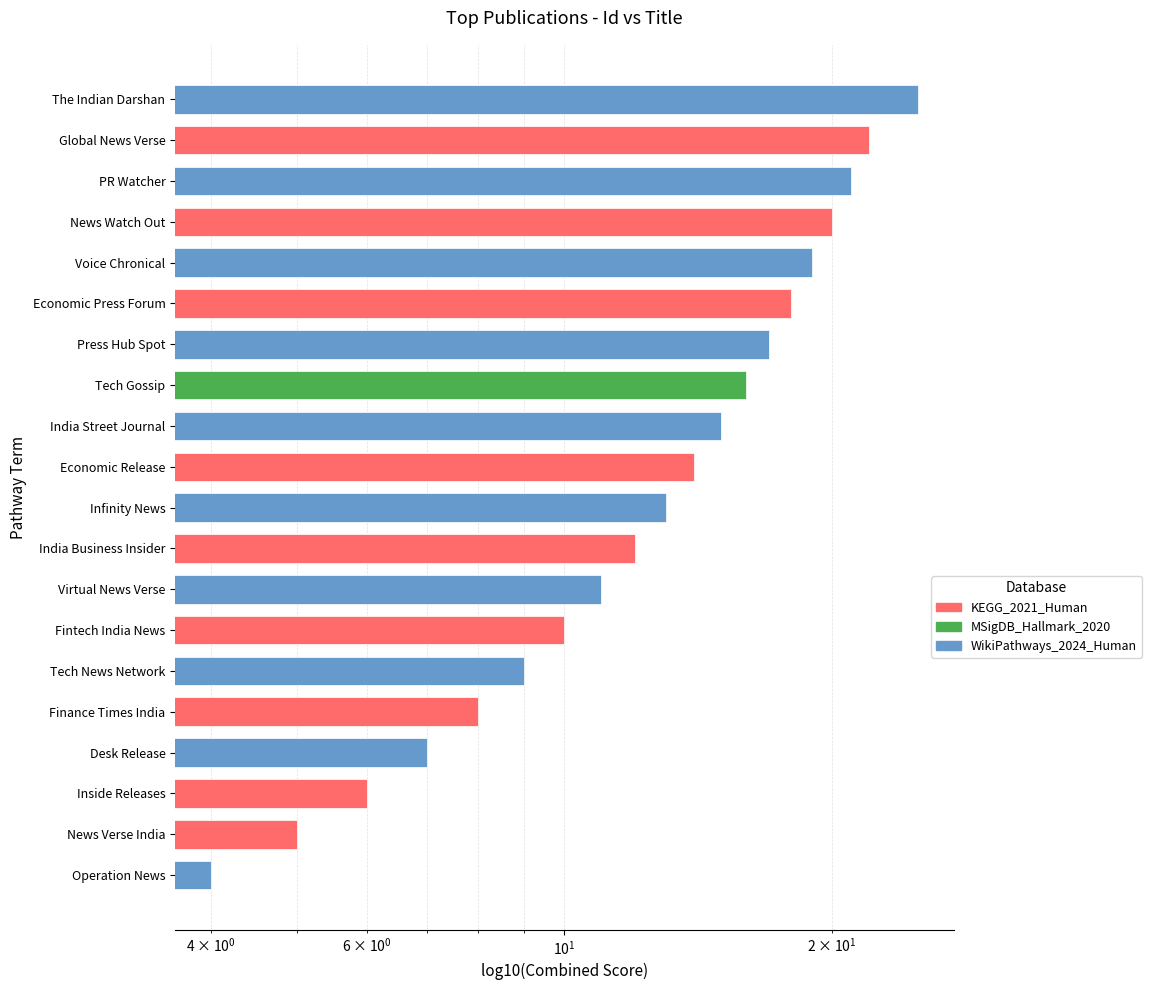

What is the maximum value shown in the chart?

25